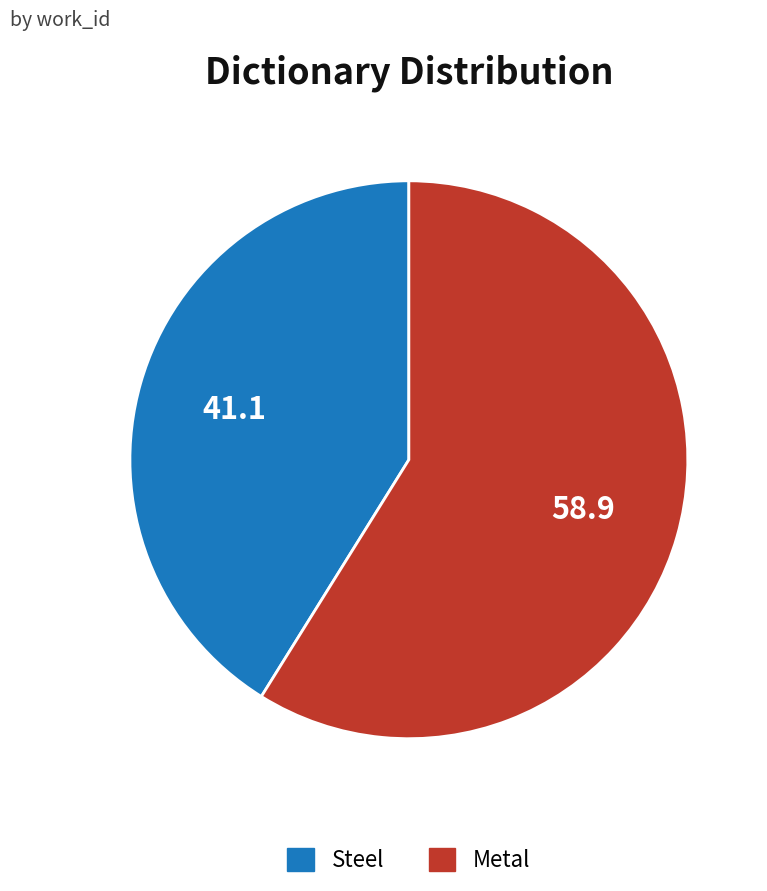

Is it true that Metal is 73% of the pie?

False